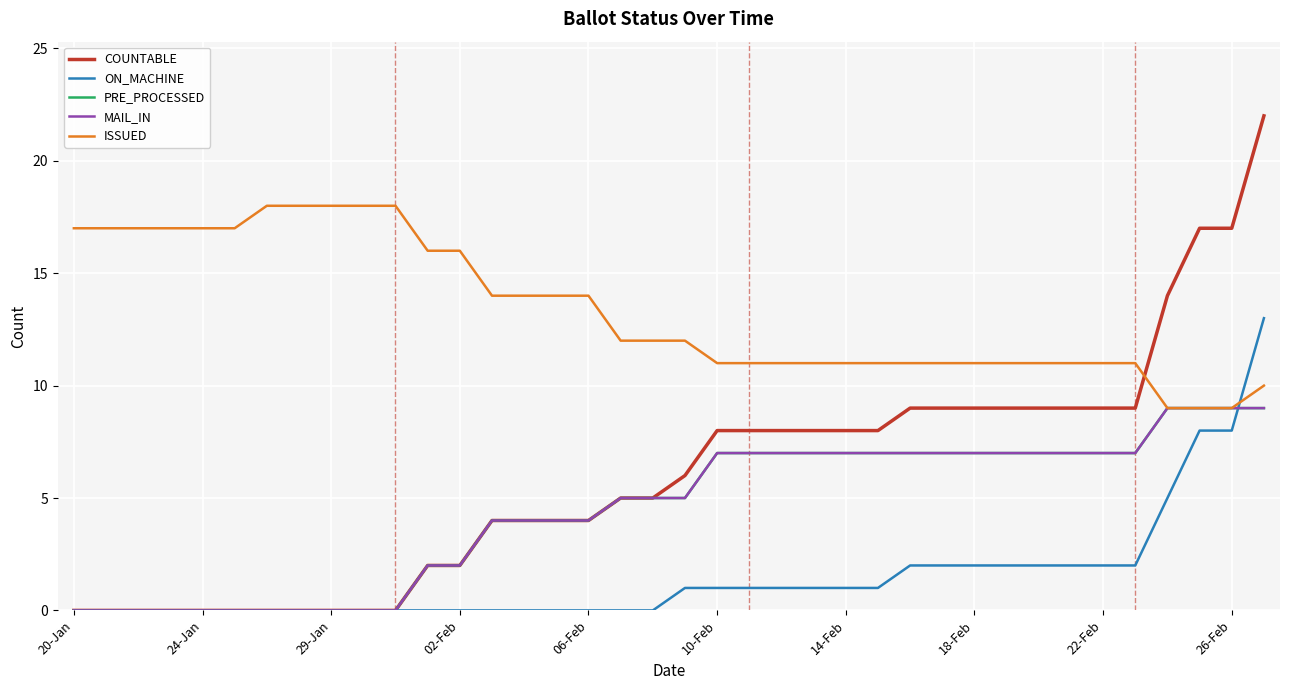

Which series has the largest total across all categories?

ISSUED